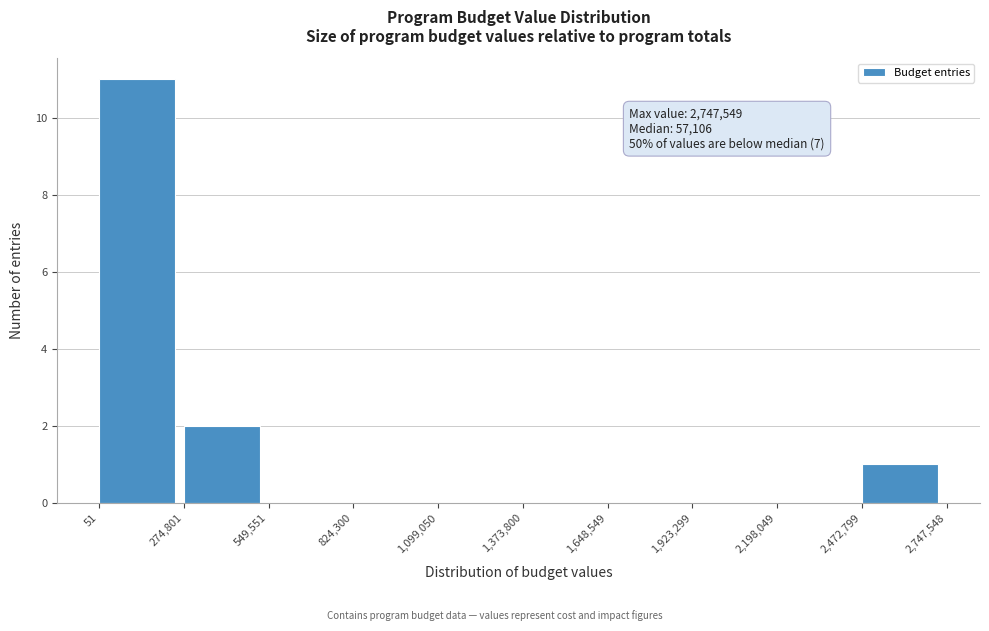

Which range on the x-axis has the tallest bar?

51 to 274,801